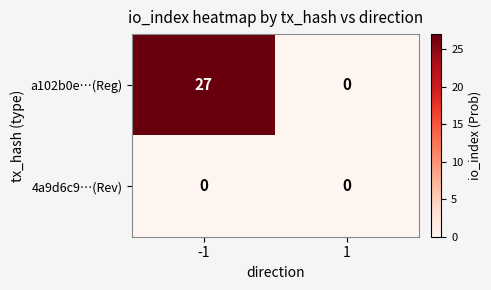

What is the difference between the a102b0e…(Reg) values at -1 and 1?

27